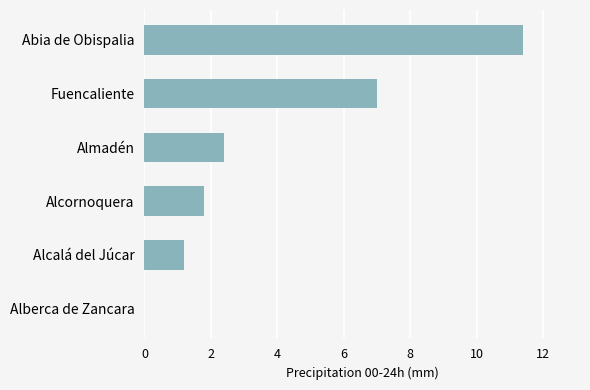

Reading bottom to top, extract all data points from this chart.

Alberca de Zancara=0.0	Alcalá del Júcar=1.2	Alcornoquera=1.8	Almadén=2.4	Fuencaliente=7.0	Abia de Obispalia=11.4